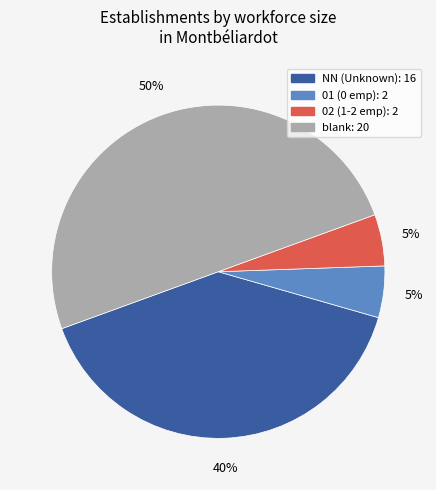

To the nearest percent, what is the difference between the largest and smallest slice percentages?

45%